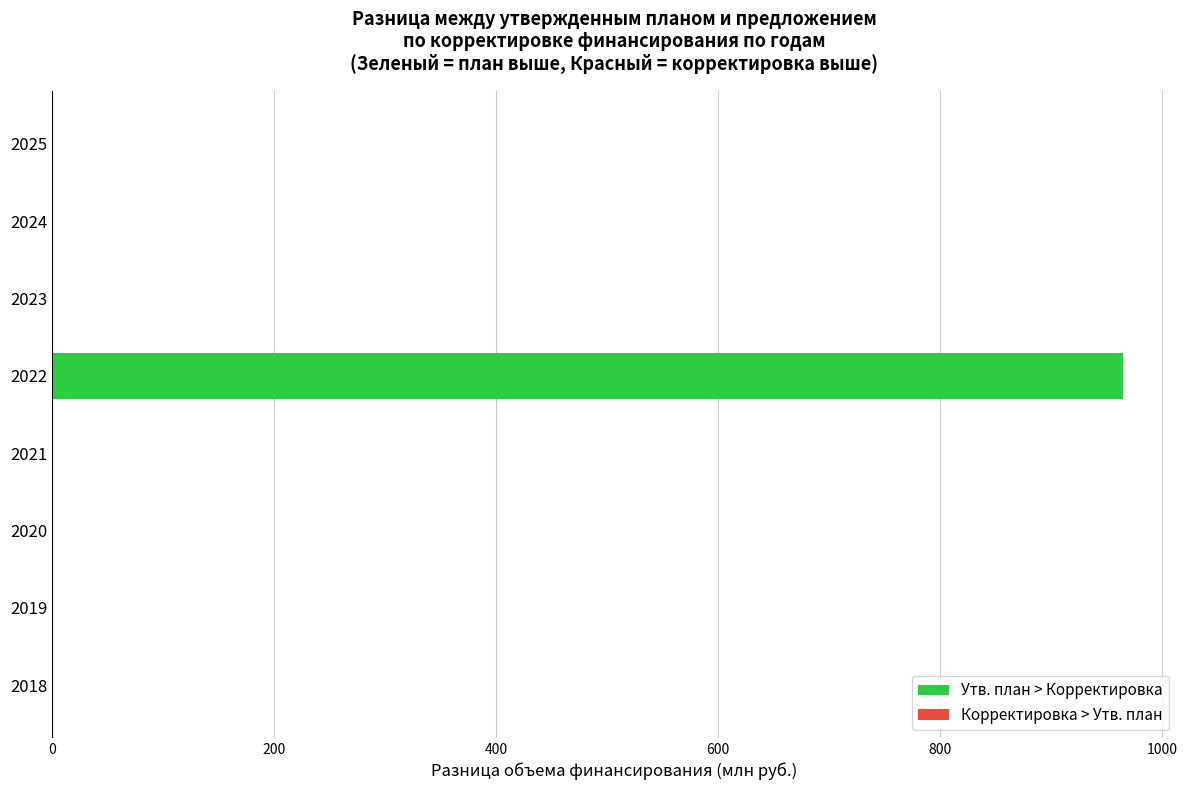

The chart shows a value of 0.0 at 2025. True or false?

True